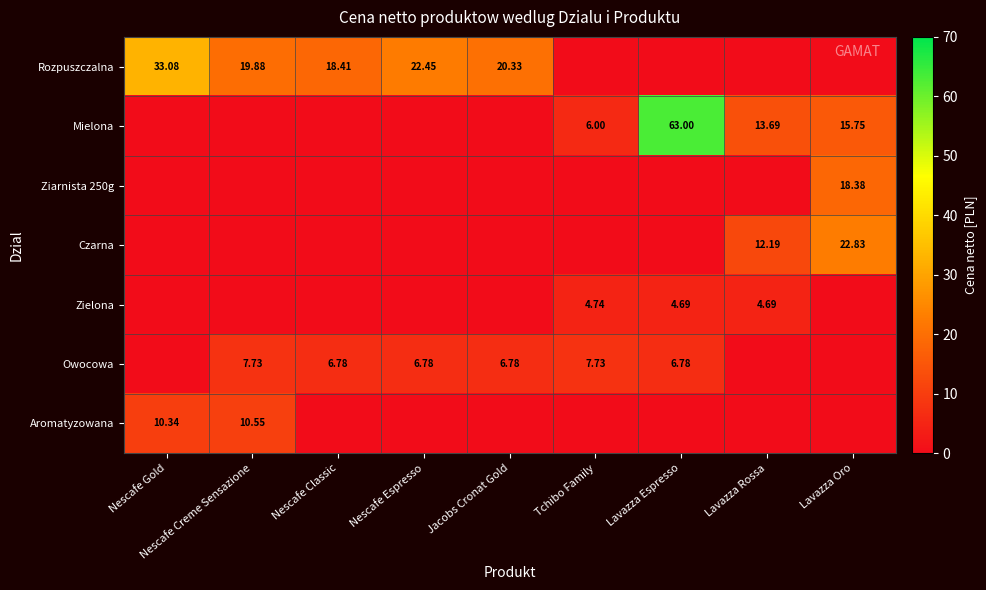

Which category has the lowest value in the Mielona series?

Nescafe Gold